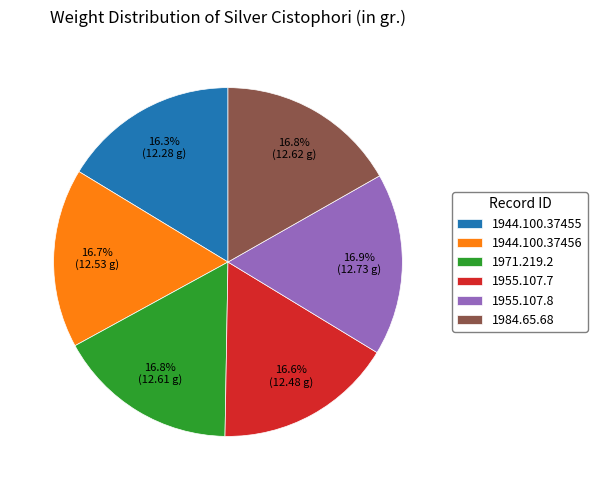

What is the ratio of the value at 1955.107.7 to the value at 1971.219.2?

1.0